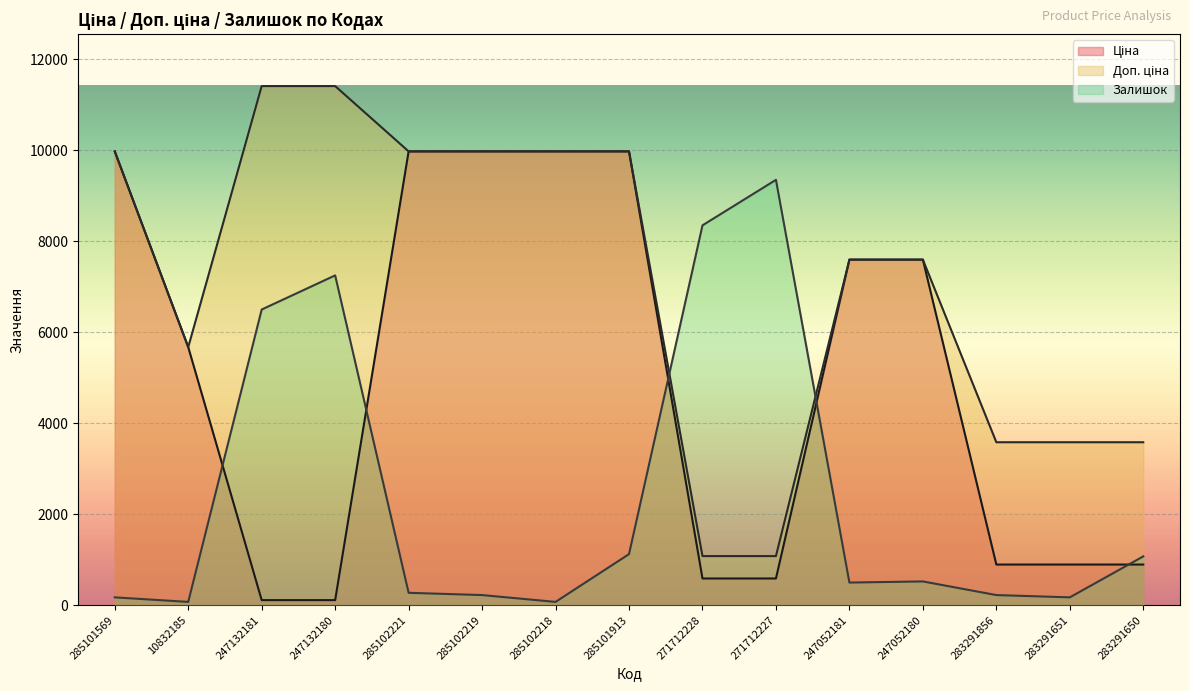

What is the maximum value for Ціна?

9975.0